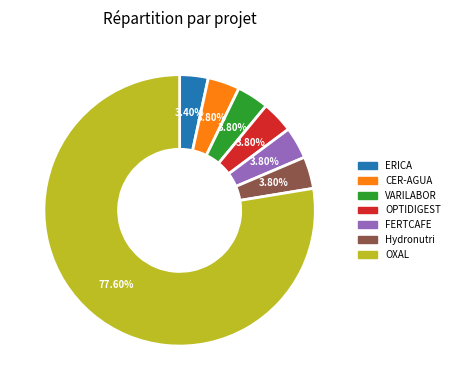

Do OPTIDIGEST and ERICA together represent more than half of the pie?

No